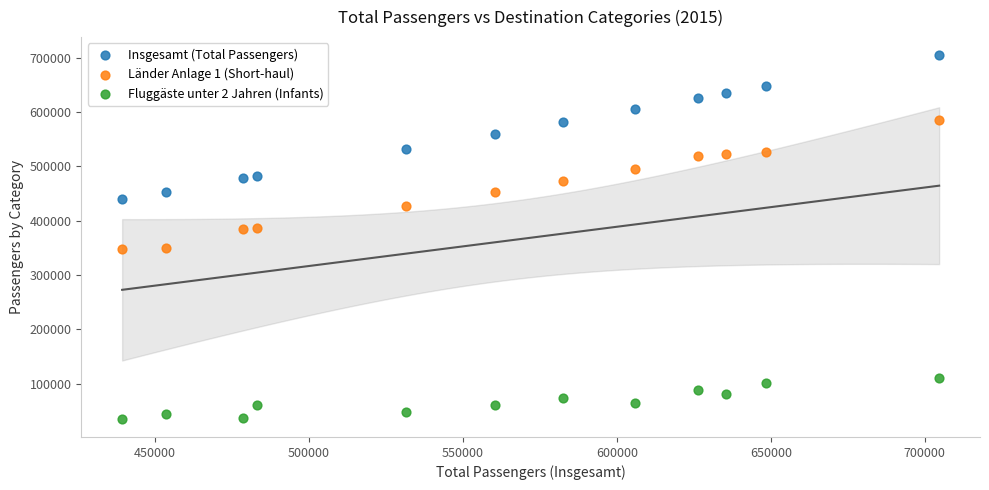

What is the X range (max minus min) for the scatter plot?

265382